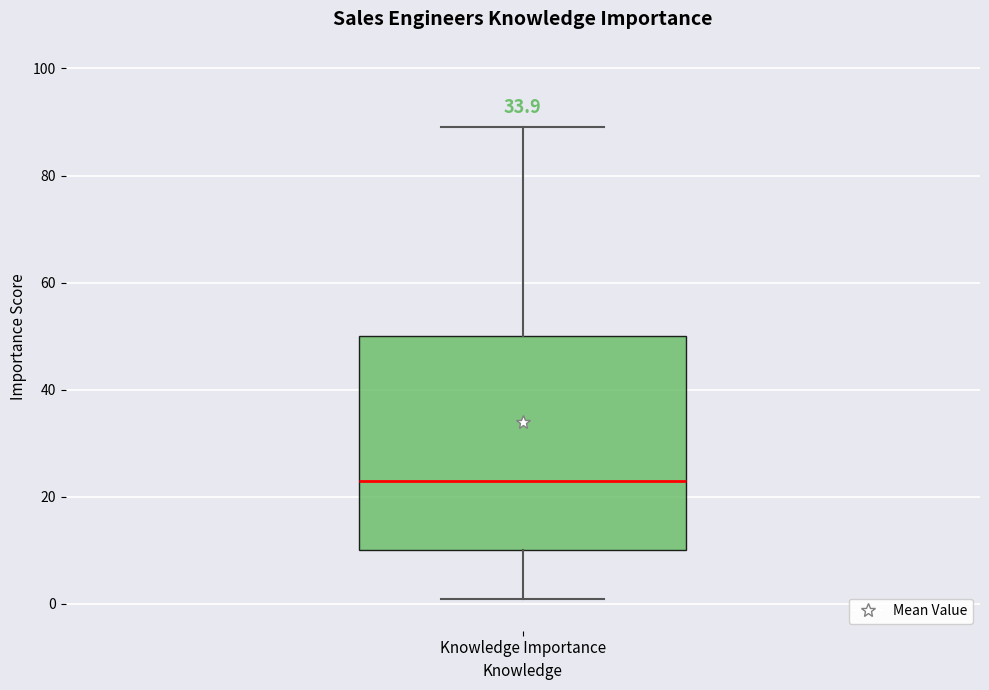

Transcribe this box plot: give where the median line is, the range the box spans, and where the two whiskers end, as read against the y-axis. The values are not printed on the chart, so give them approximately, as read against the axis.

median 24, box 10 to 50, whiskers 2 to 90